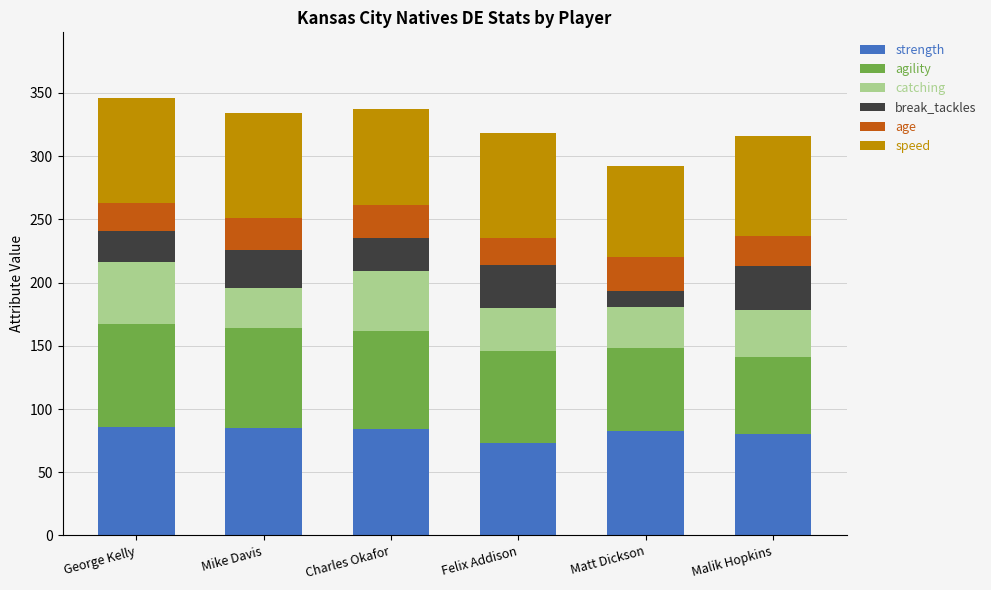

How many bars are there in total?

6